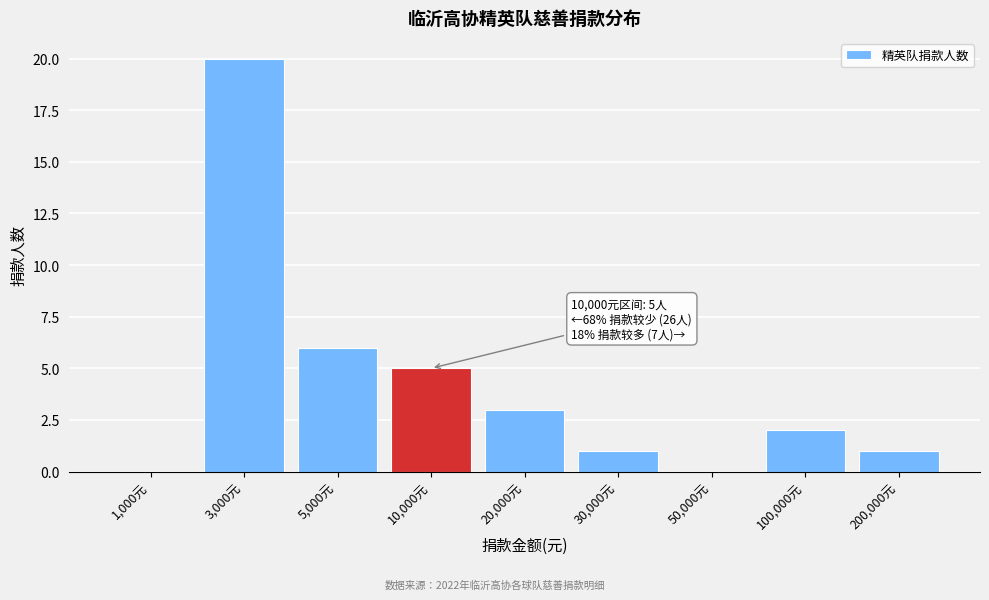

Reading left to right, what are all the values shown in this chart?

1,000元=0	3,000元=20	5,000元=6	10,000元=5	20,000元=3	30,000元=1	50,000元=0	100,000元=2	200,000元=1